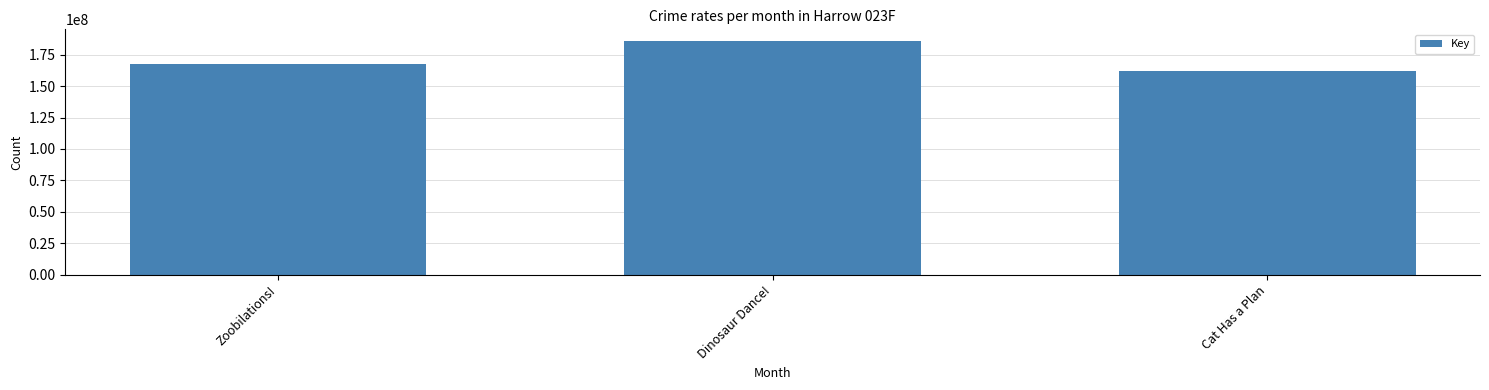

Reading left to right, list all the values displayed in this chart.

Zoobilations!=167556405	Dinosaur Dance!=185776688	Cat Has a Plan=161851850